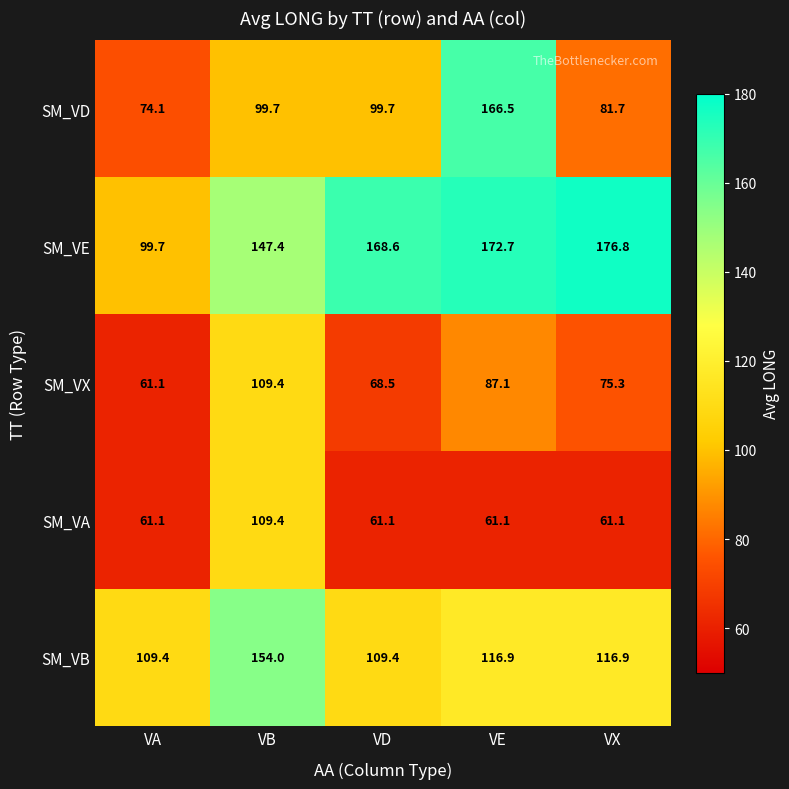

What is the total value across all series at VX?

511.8